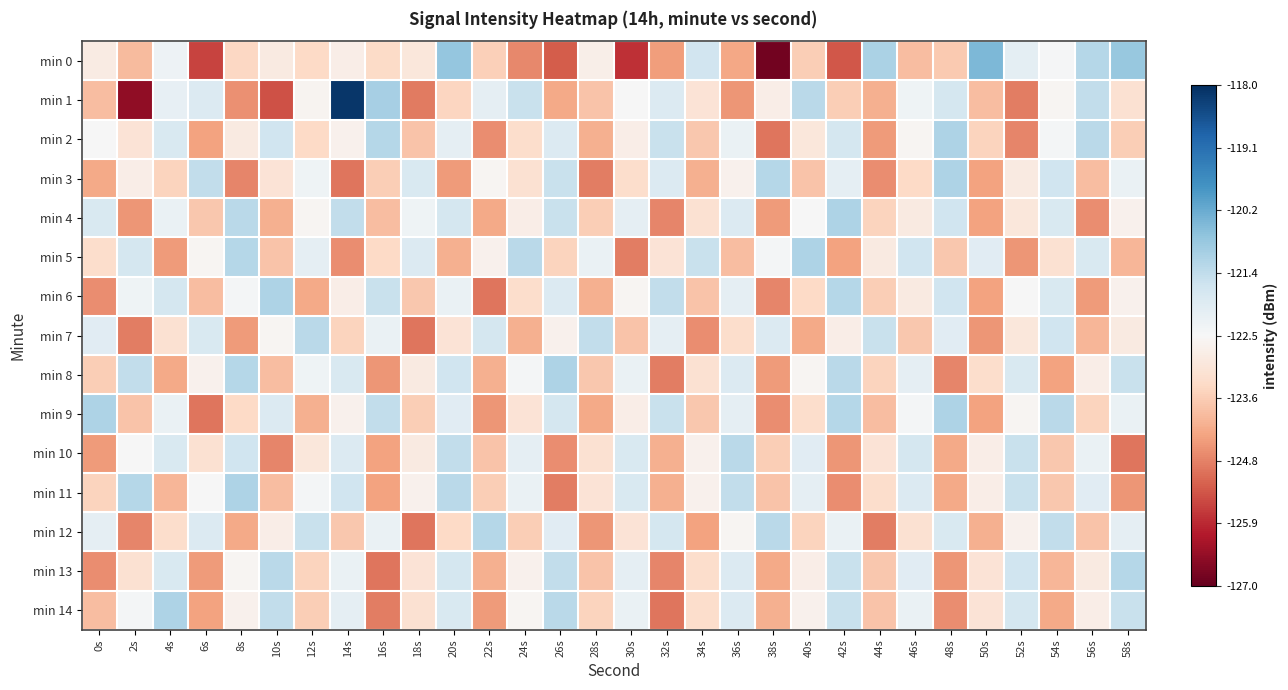

At 18s, list the series in order from smallest to largest.

min 7, min 12, min 1, min 2, min 6, min 9, min 14, min 13, min 0, min 8, min 10, min 11, min 4, min 5, min 3